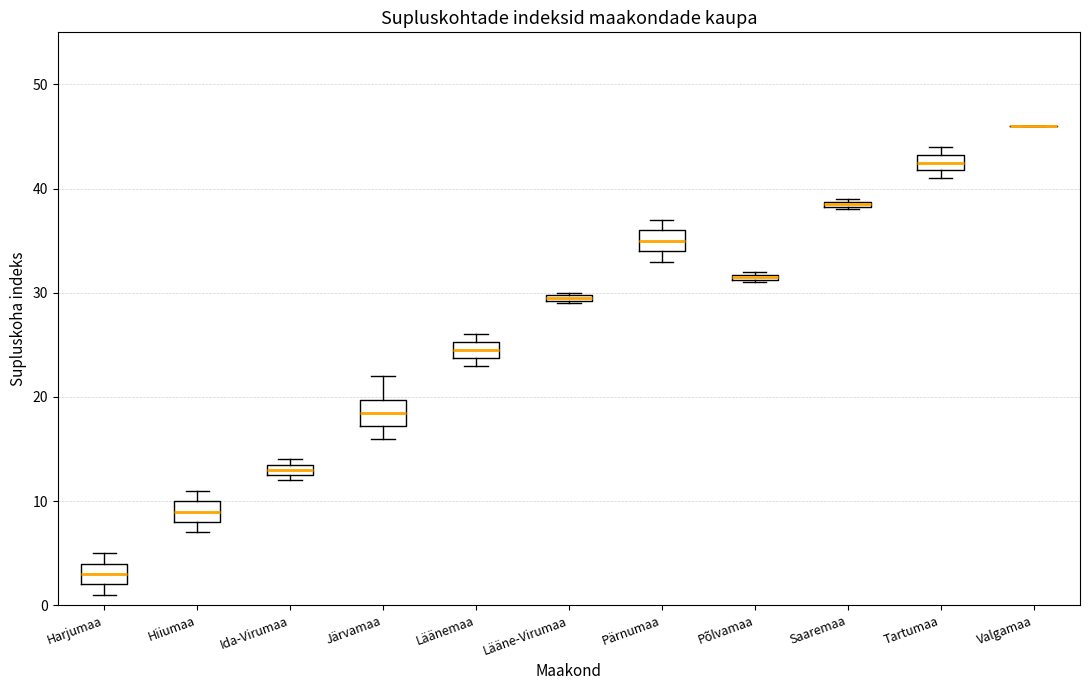

Where is the upper edge of the box for Põlvamaa on the y-axis? The values are not printed on the chart, so give them approximately, as read against the axis.

32